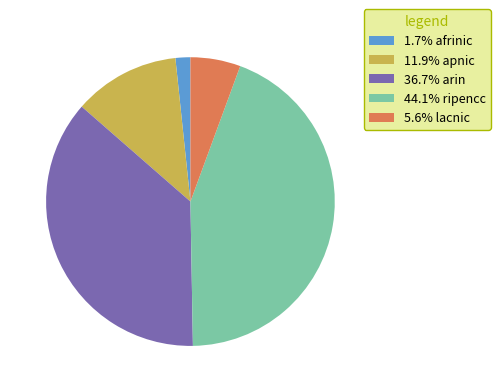

Approximately how many times larger is the value at 36.7% arin compared to 1.7% afrinic?

22.0